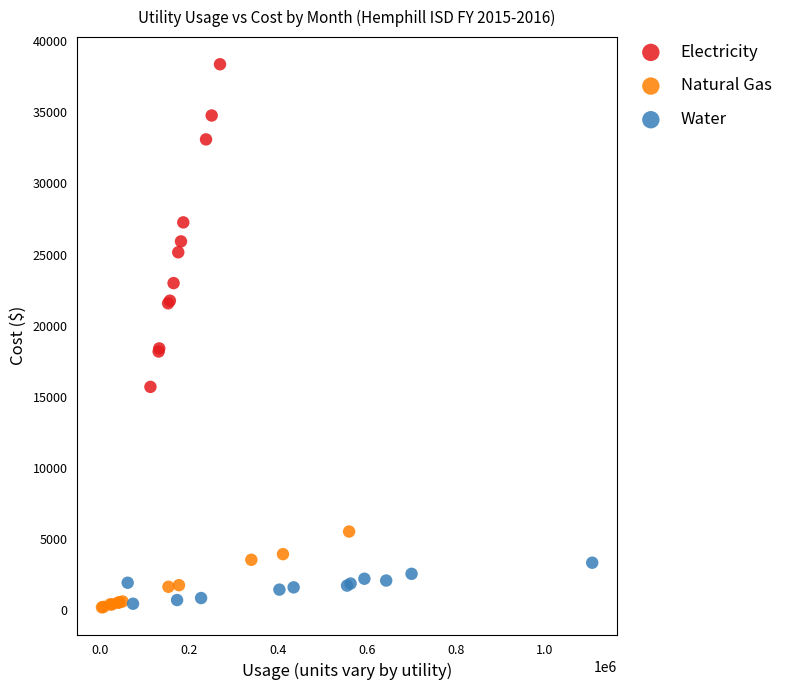

Which series contains the highest Y value?

Electricity